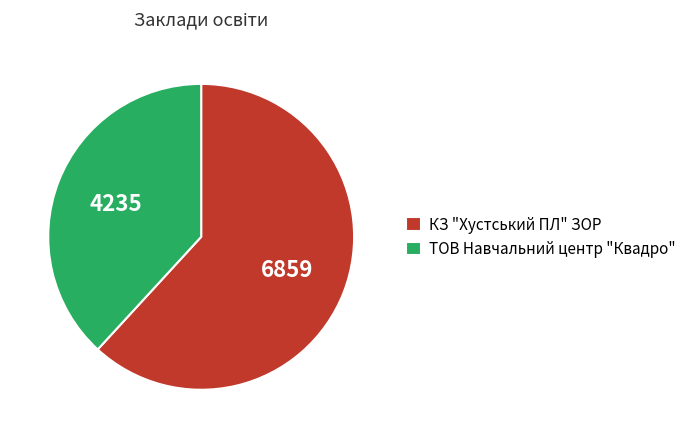

Is it true that ТОВ Навчальний центр "Квадро" is 32% of the pie?

False